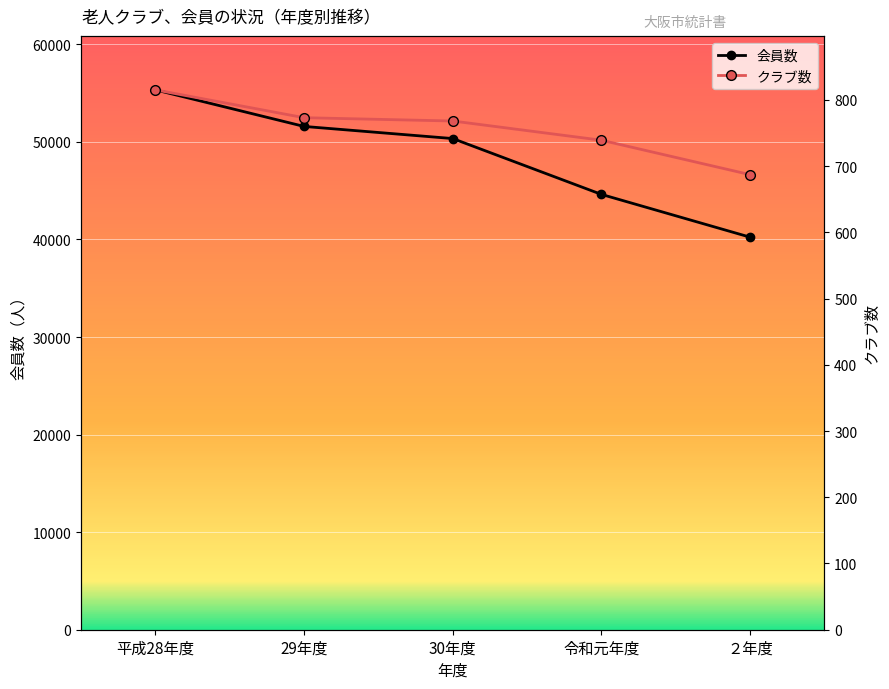

At which category is the sum across all series the highest?

平成28年度